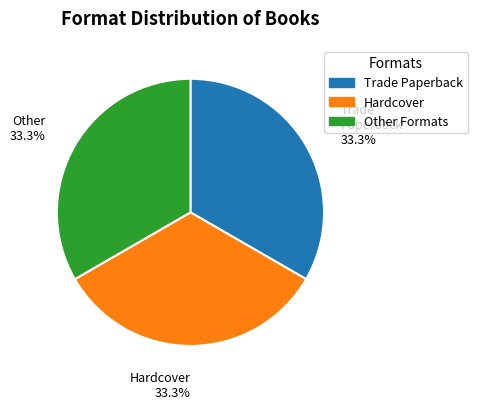

Is there any slice that represents more than half of the pie?

No